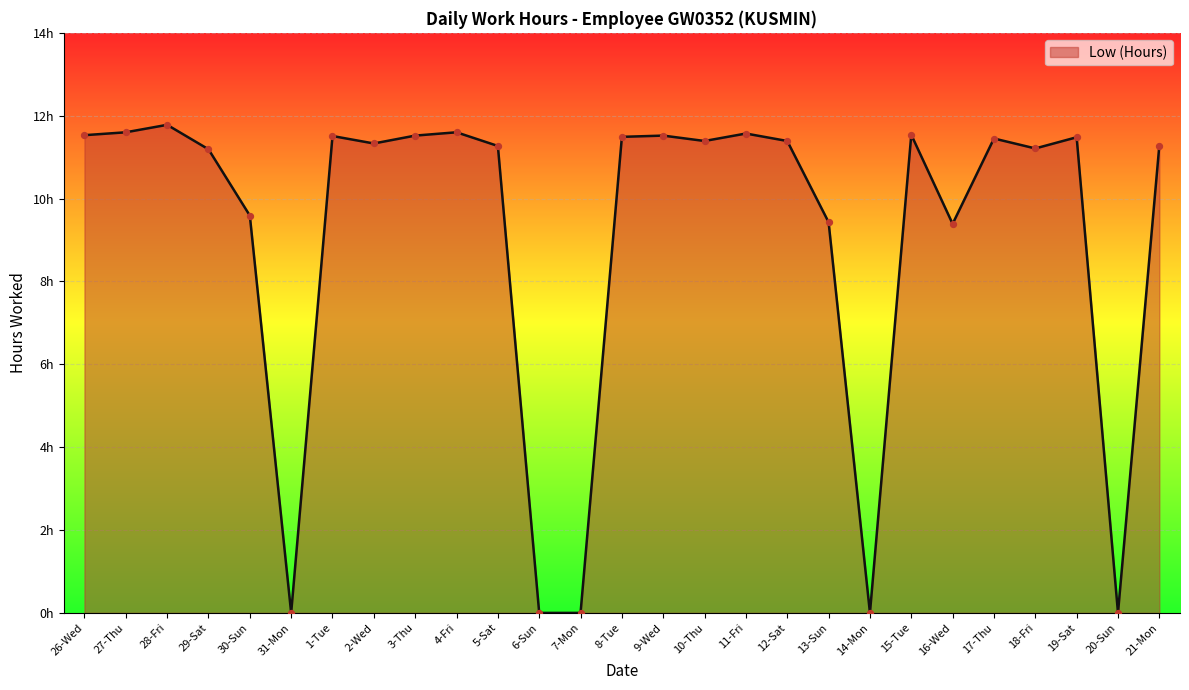

What is the change in value from 30-Sun to 11-Fri?

+2.0